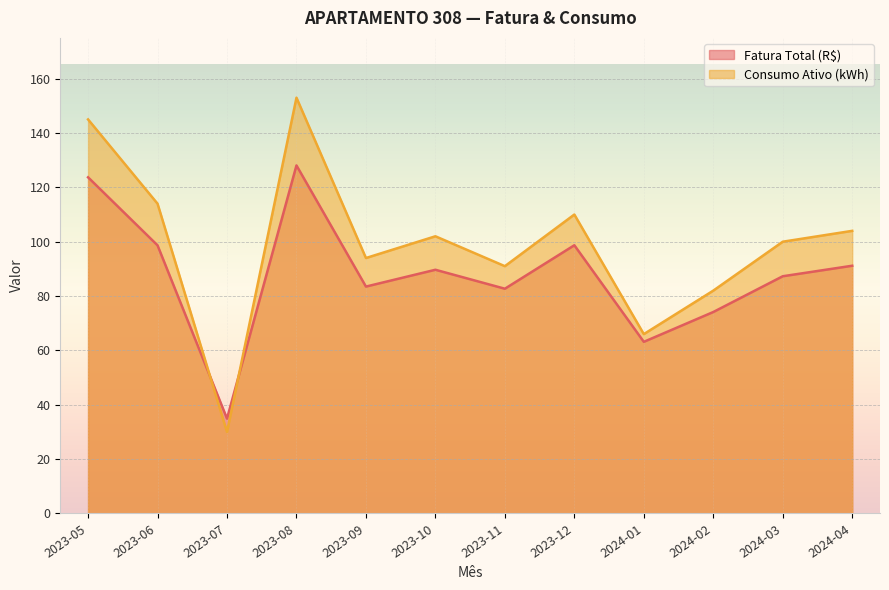

What is the difference between the maximum and second lowest values in the Consumo Ativo (kWh) series?

87.0